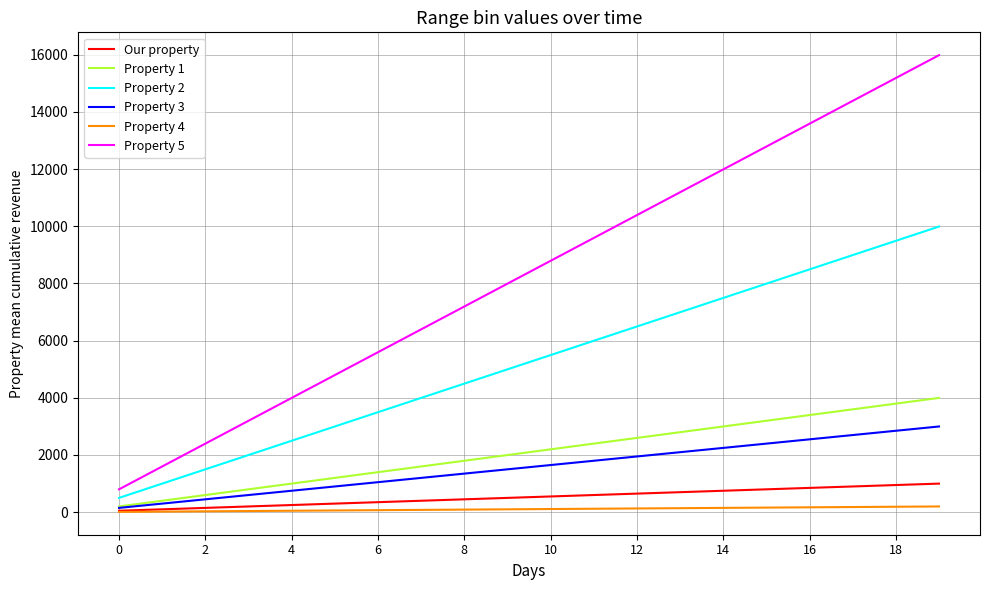

Which series has the largest total across all categories?

Property 5